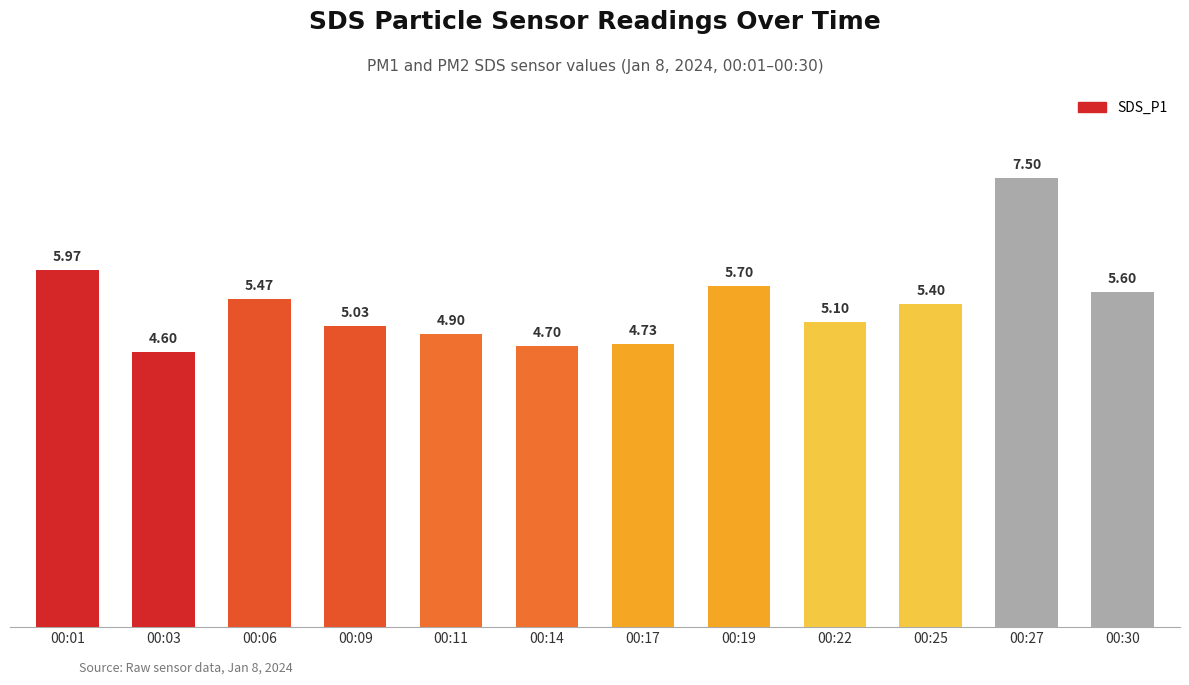

What is the difference between the maximum and minimum values?

2.9